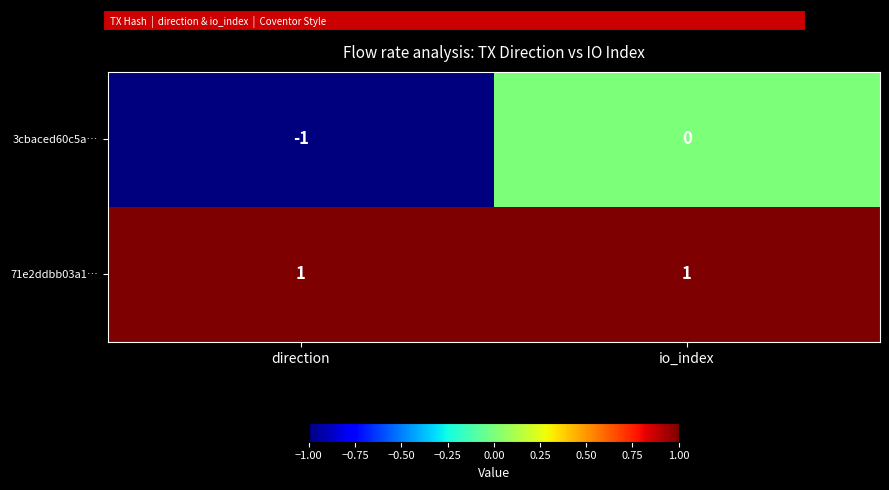

How many data points does each series have?

2